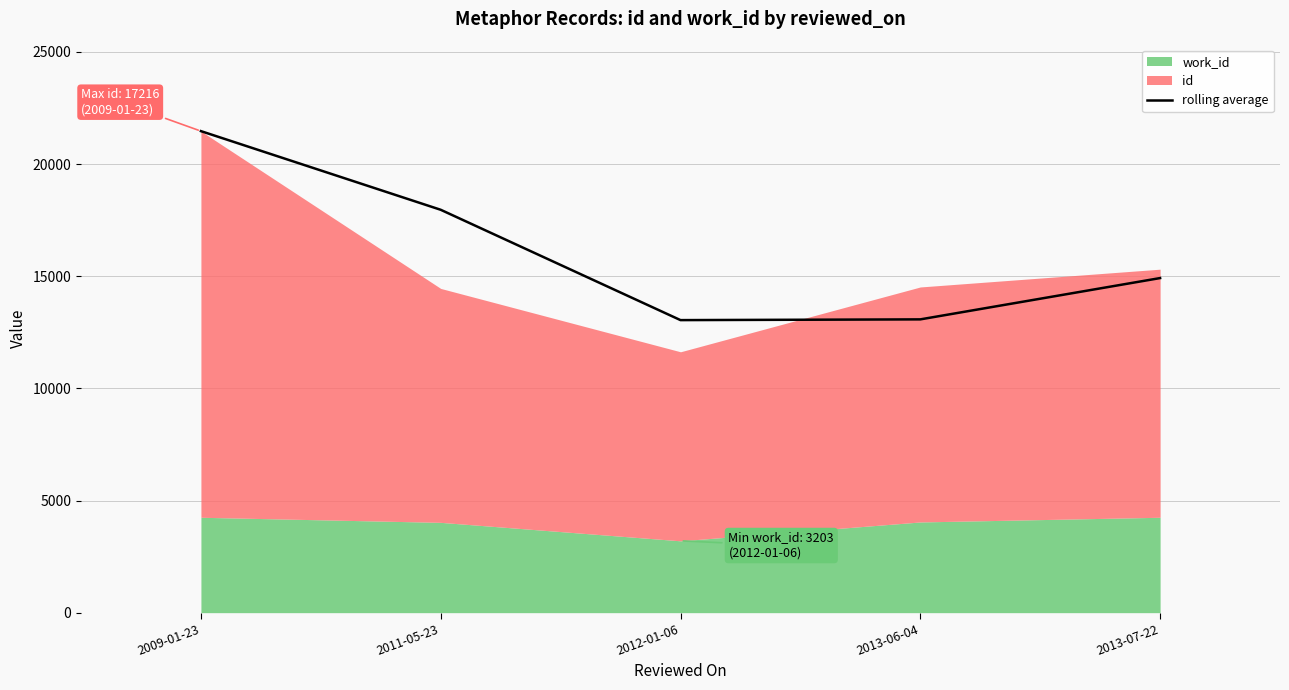

What is the approximate value at 2011-05-23?

17962.0